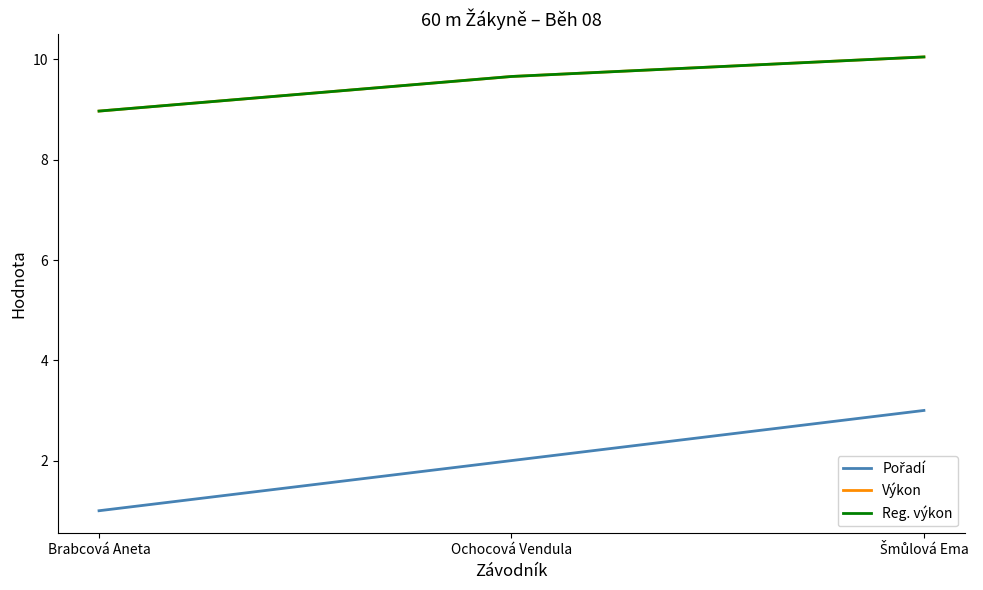

Rank the categories by Reg. výkon value from lowest to highest.

Brabcová Aneta, Ochocová Vendula, Šmůlová Ema